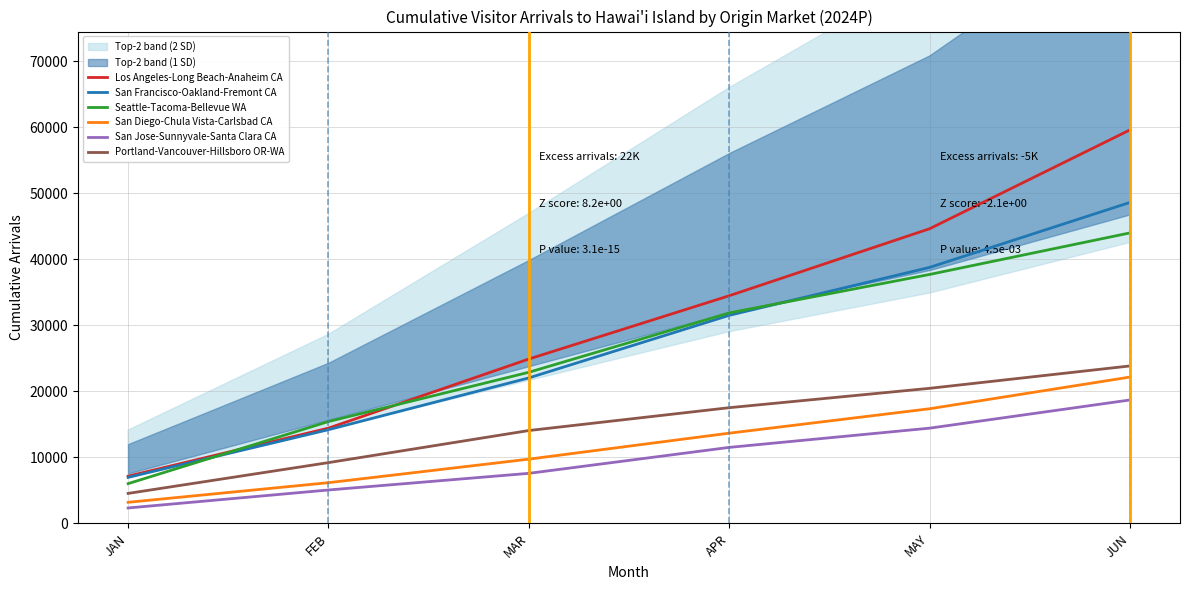

What are all the series names shown in the legend?

Los Angeles-Long Beach-Anaheim CA, San Francisco-Oakland-Fremont CA, Seattle-Tacoma-Bellevue WA, San Diego-Chula Vista-Carlsbad CA, San Jose-Sunnyvale-Santa Clara CA, Portland-Vancouver-Hillsboro OR-WA